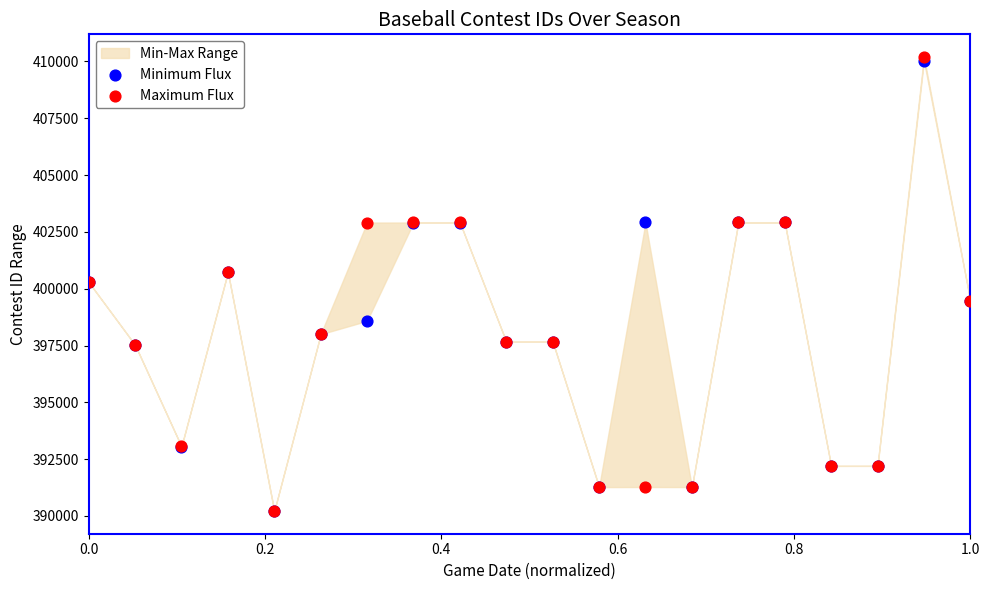

Which series has the largest Y range (max minus min)?

Maximum Flux